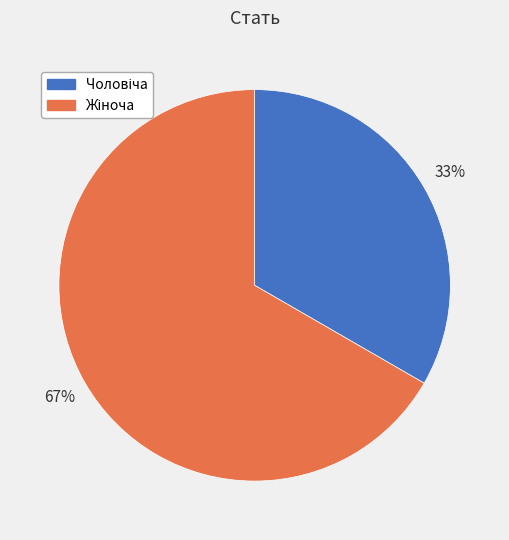

Count the number of slices in the pie.

2